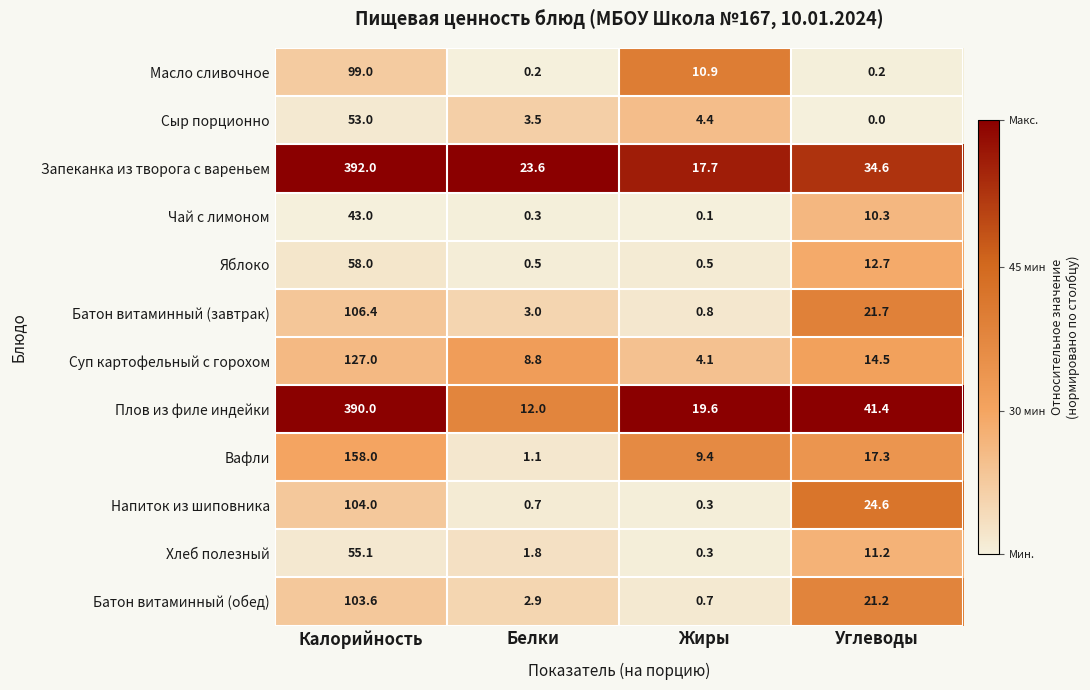

Which category has the lowest value across all series?

Углеводы